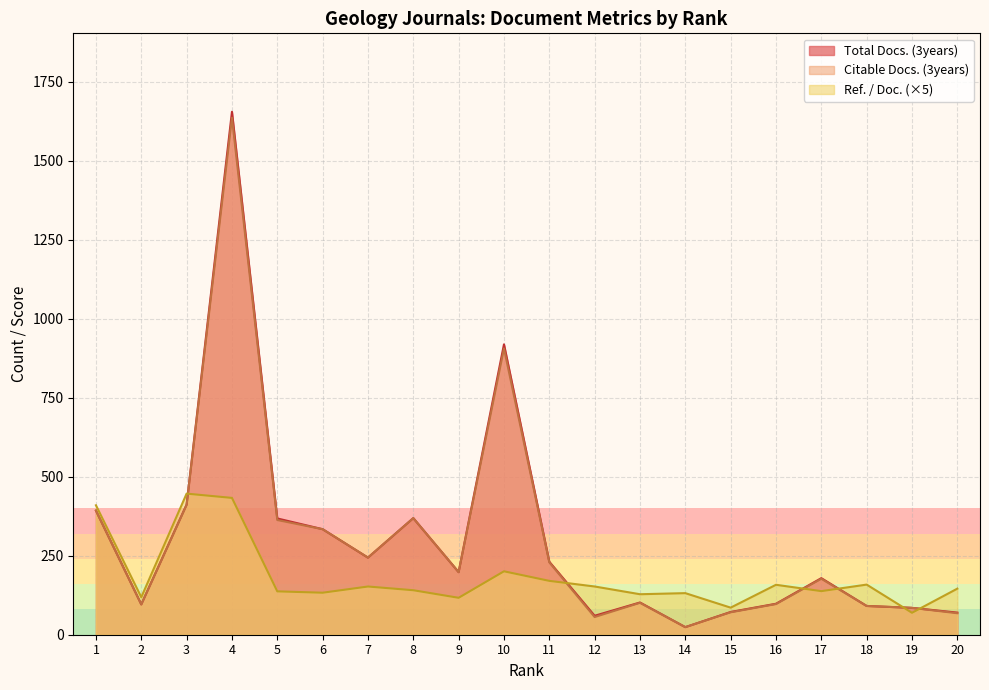

What is the value of the Ref. / Doc. point at the 11th from the left?

170.5